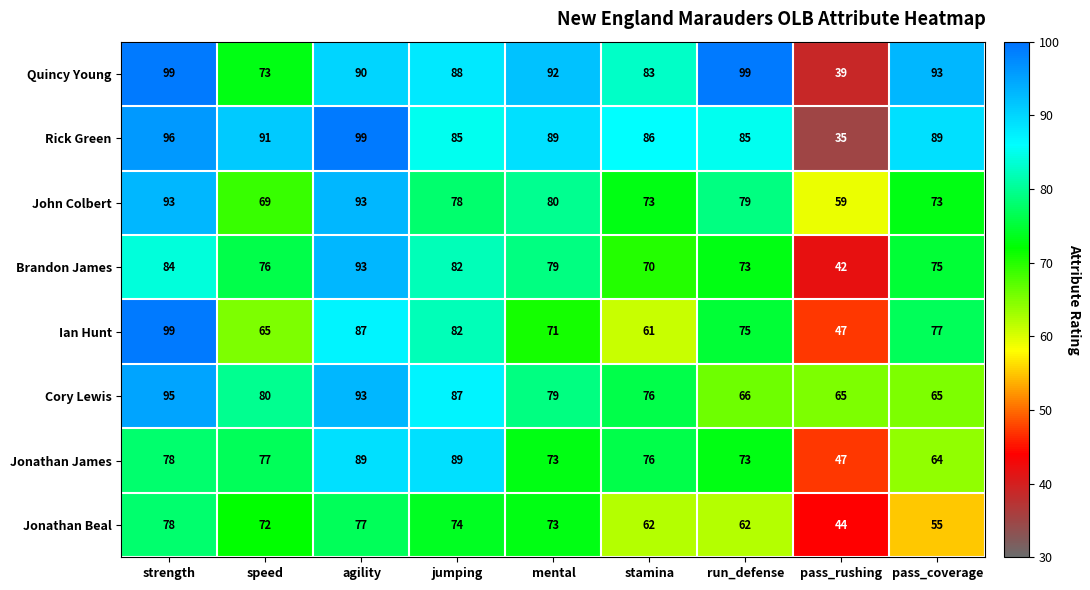

Which series has the widest spread of values?

Rick Green